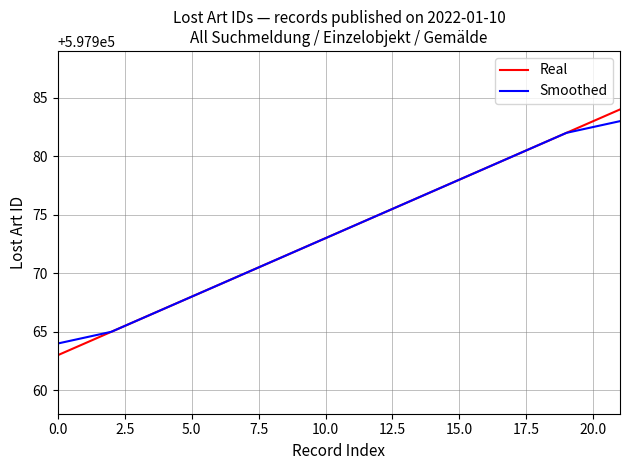

What is the maximum value for Smoothed?

597983.0